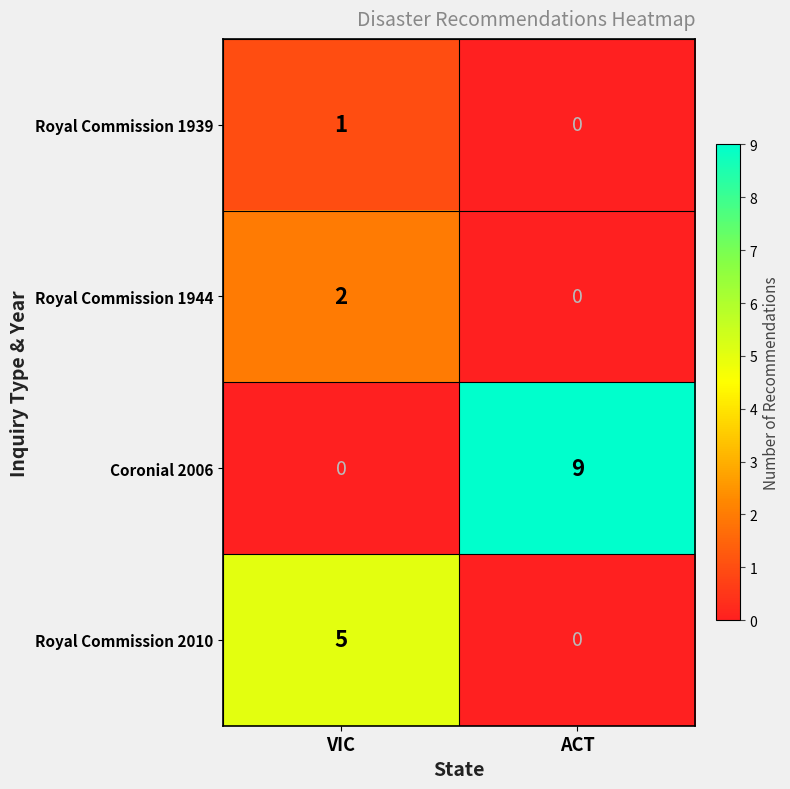

What is the spread (max minus min) of values at VIC?

5